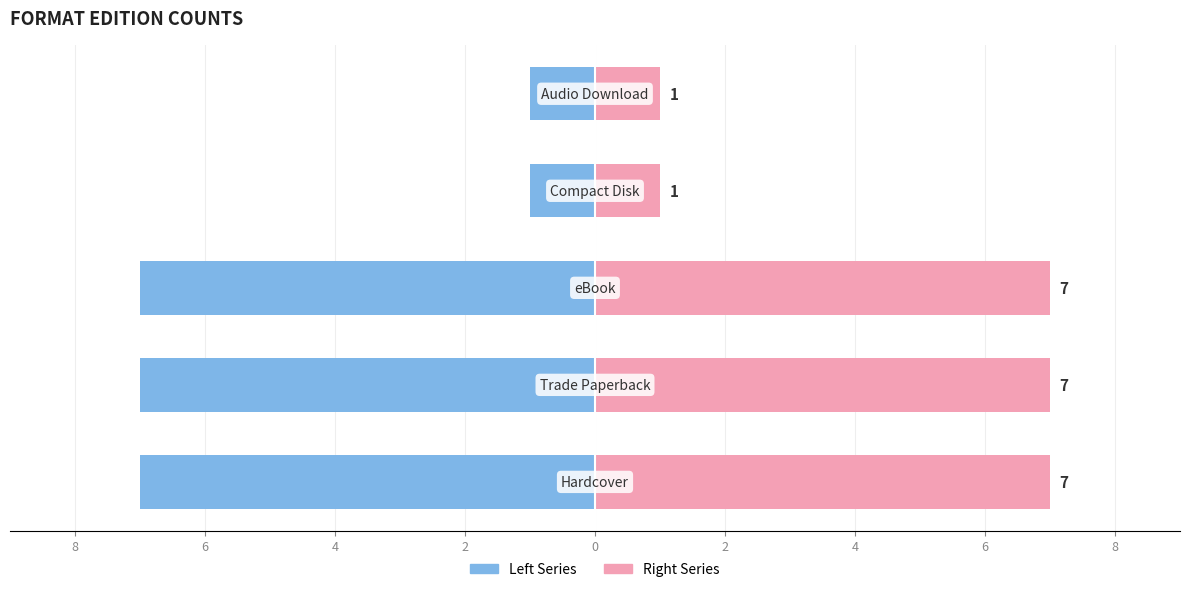

How many groups of bars are there?

5